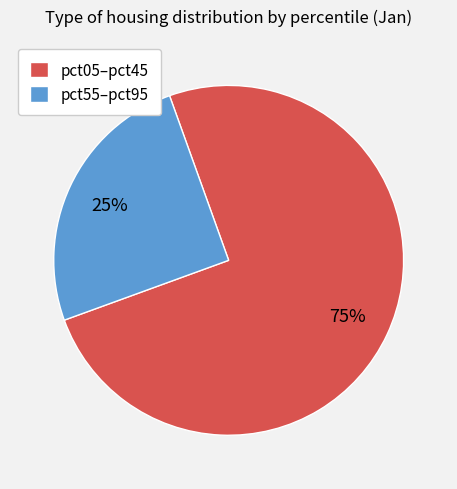

To the nearest percent, what portion does pct05–pct45 represent?

75%